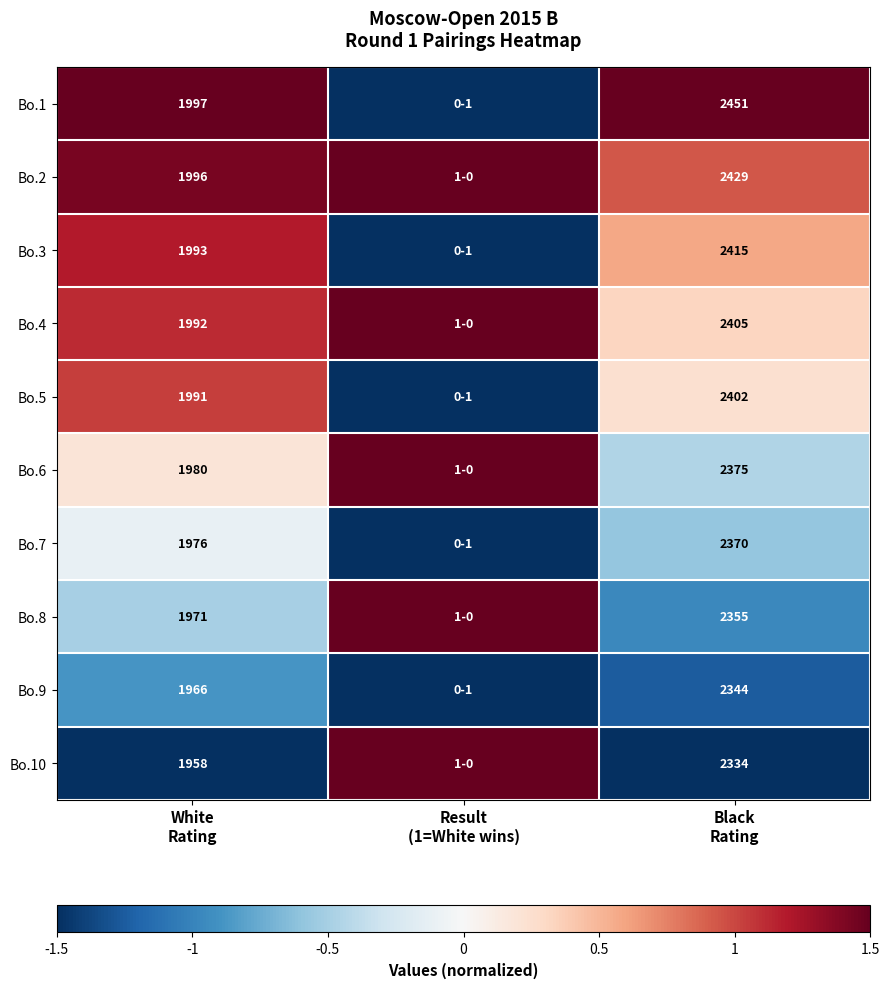

How many values in Bo.6 are above zero?

2